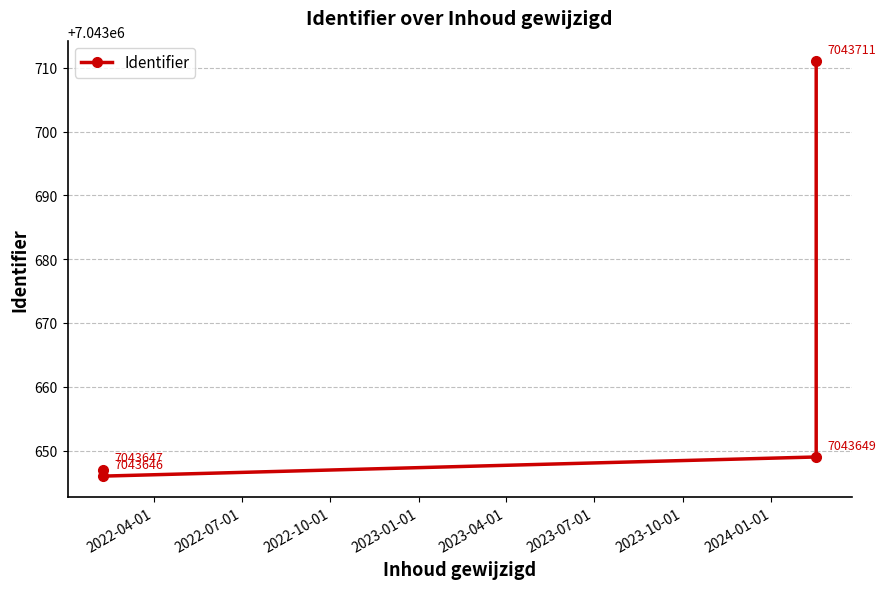

Between 2022-10-01 and 2022-07-01, which is larger?

2022-10-01